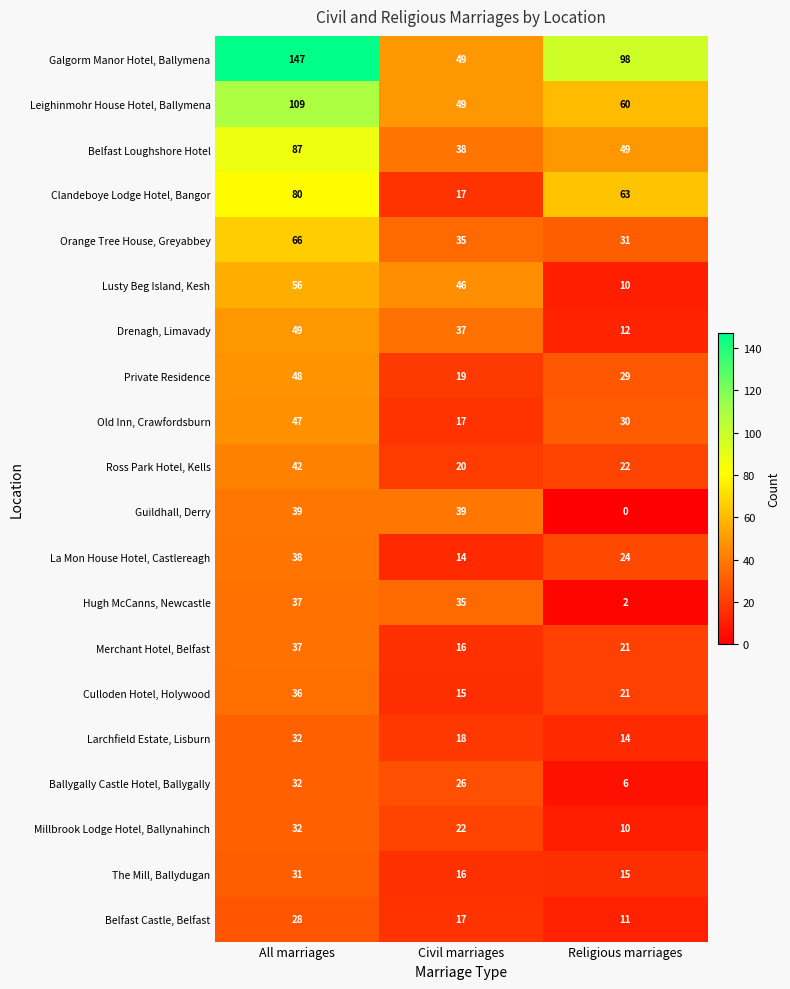

What is the approximate value of Belfast Castle, Belfast at All marriages?

28